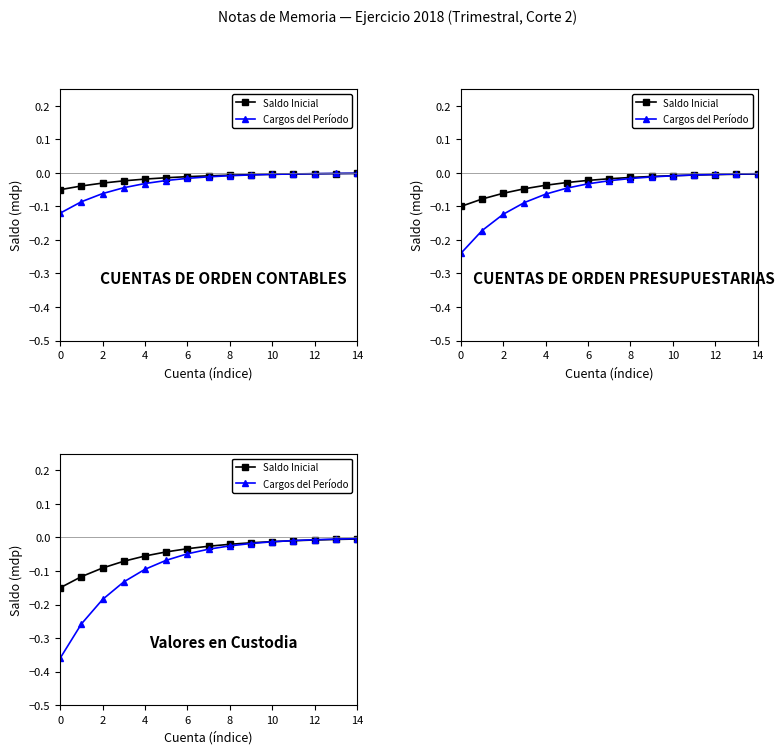

At which category is the sum across all series the highest?

14